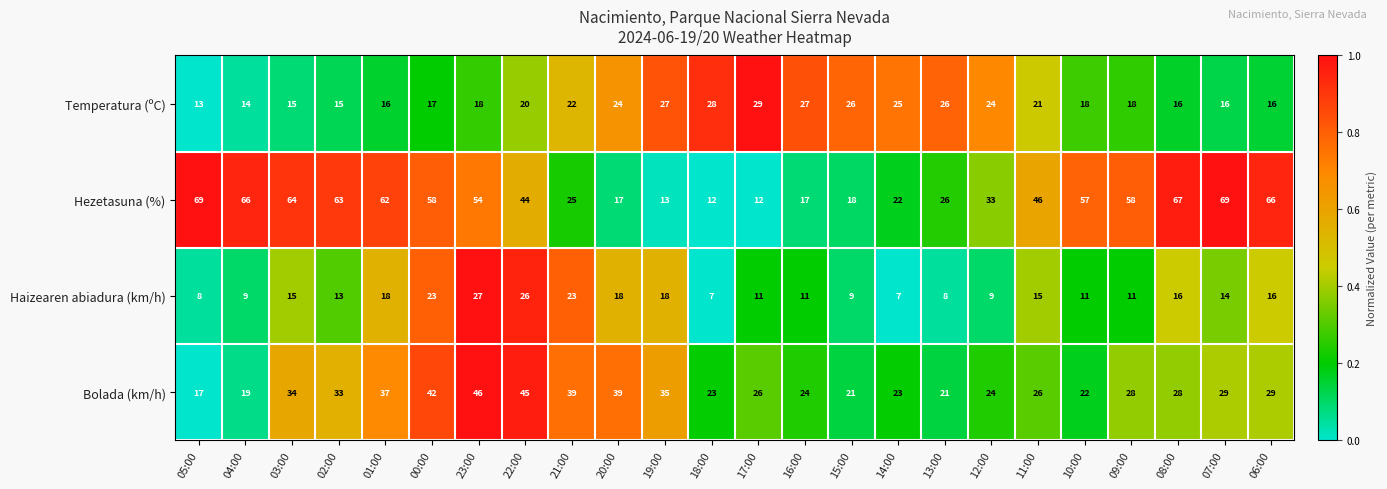

Is the value of Haizearen abiadura (km/h) at 06:00 greater than the value of Hezetasuna (%) at 06:00?

No